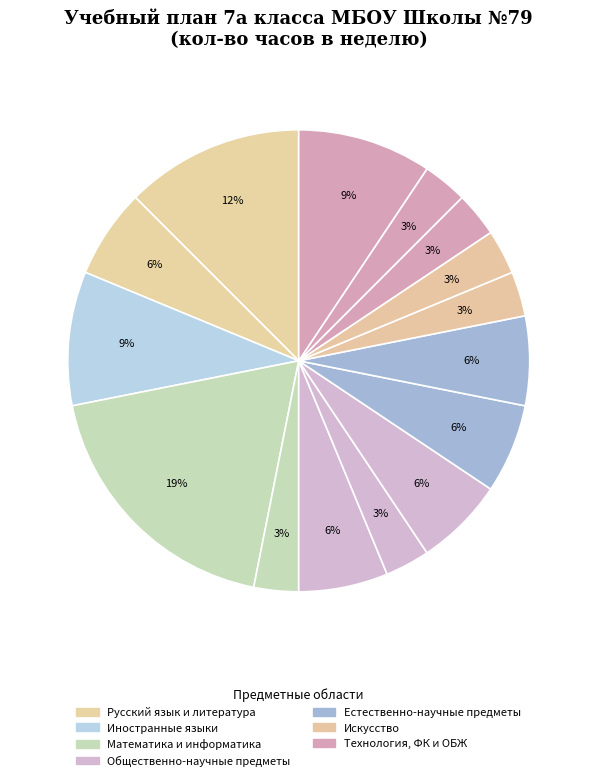

How many segments does this pie chart have?

15